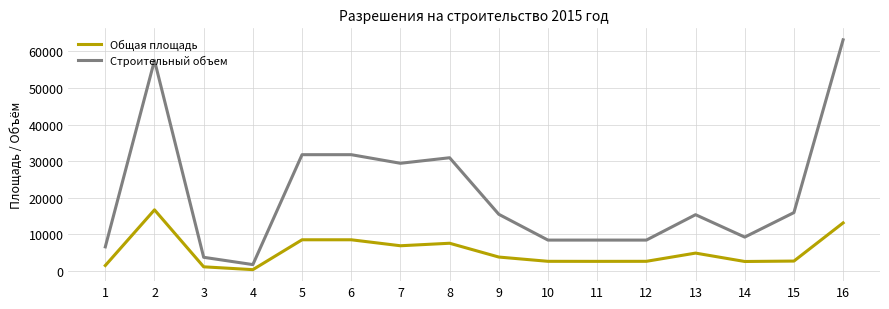

The value of Общая площадь at 7 is 2499.3. True or false?

False